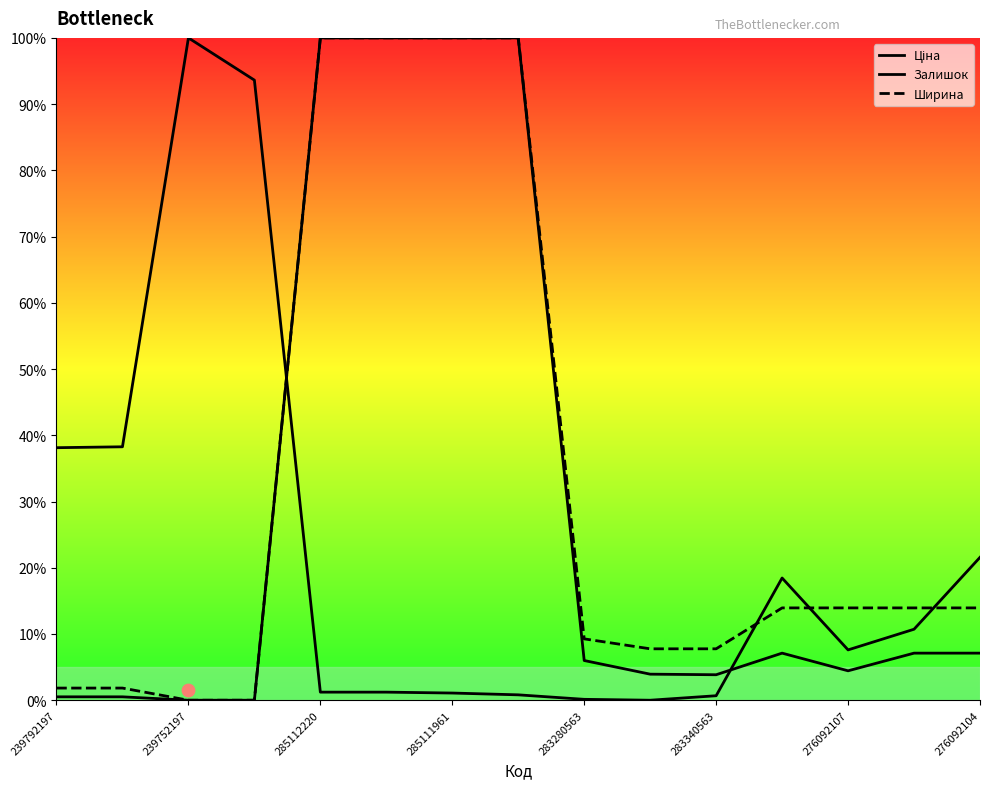

What are all the series names shown in the legend?

Ціна, Залишок, Ширина